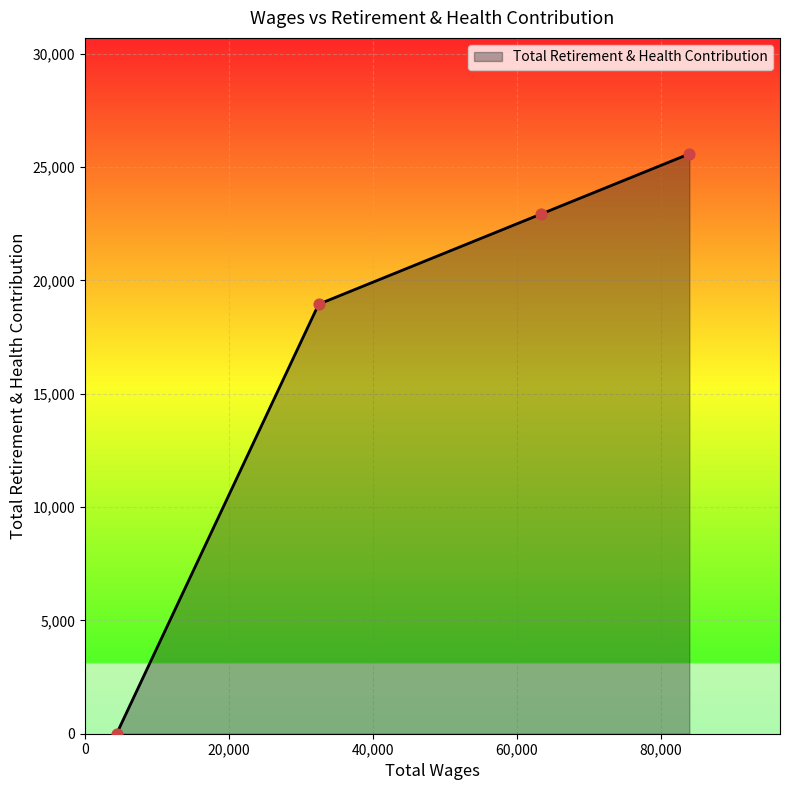

What is the sum of all values?

67454